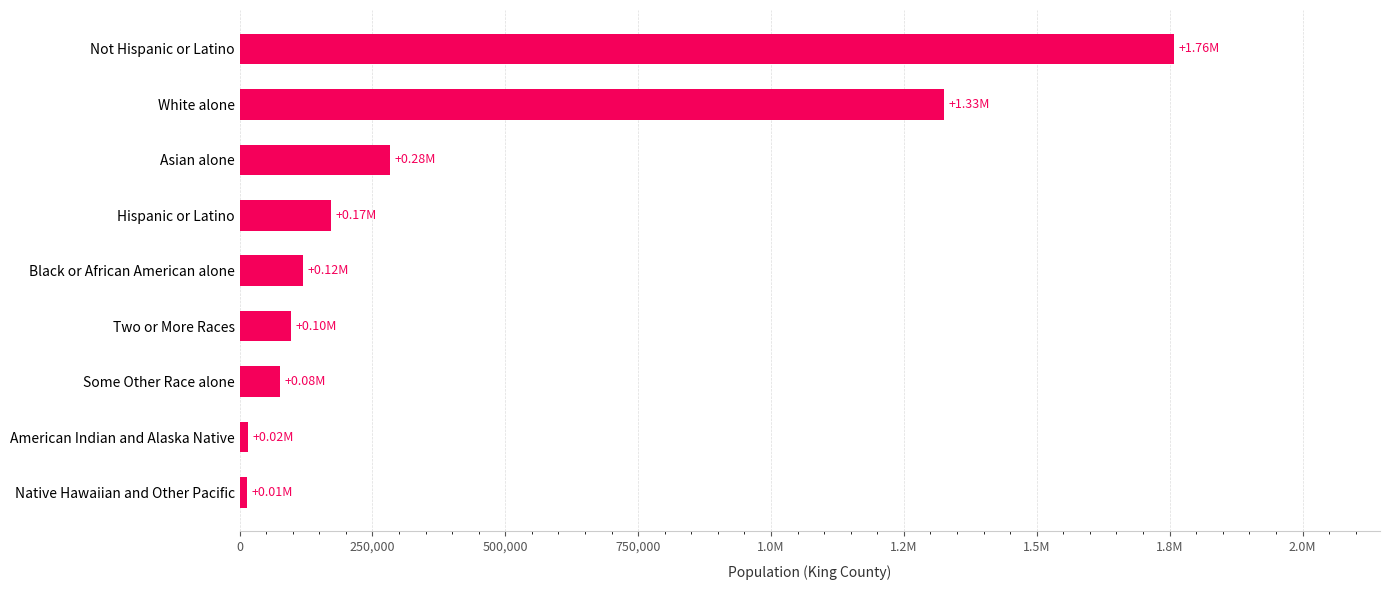

Does the chart contain any negative values?

No